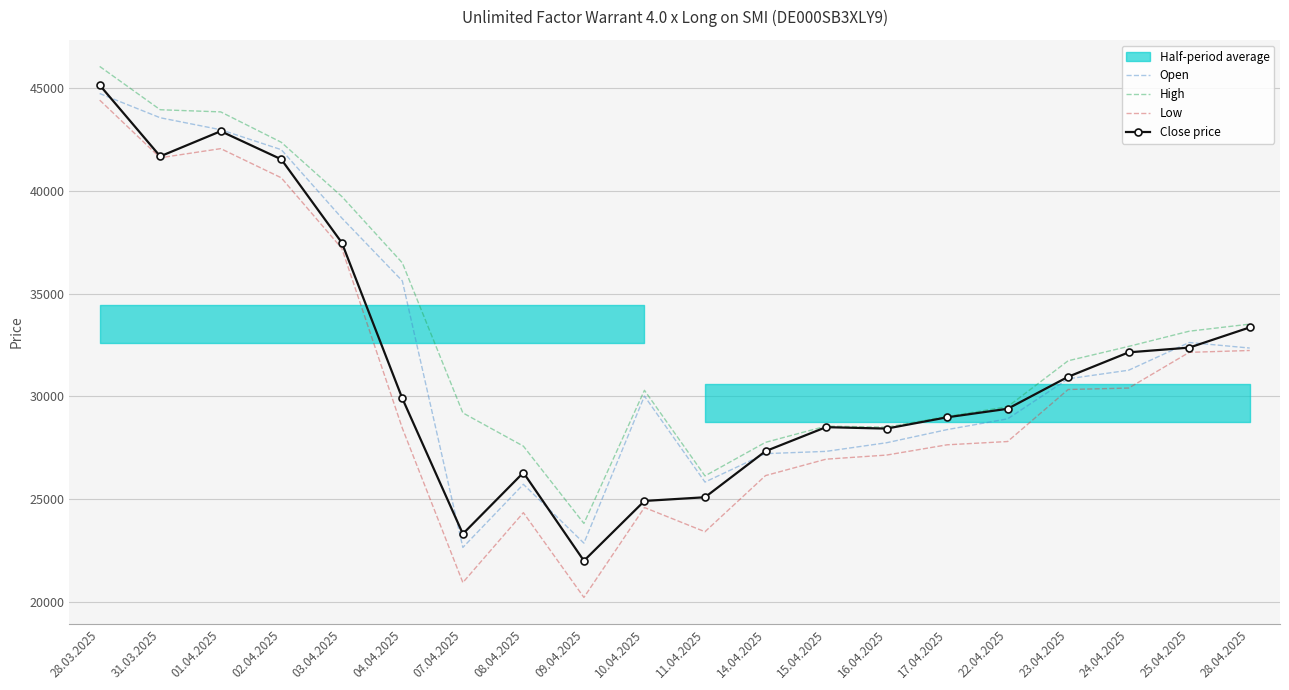

At which label does High first exceed 31735?

28.03.2025